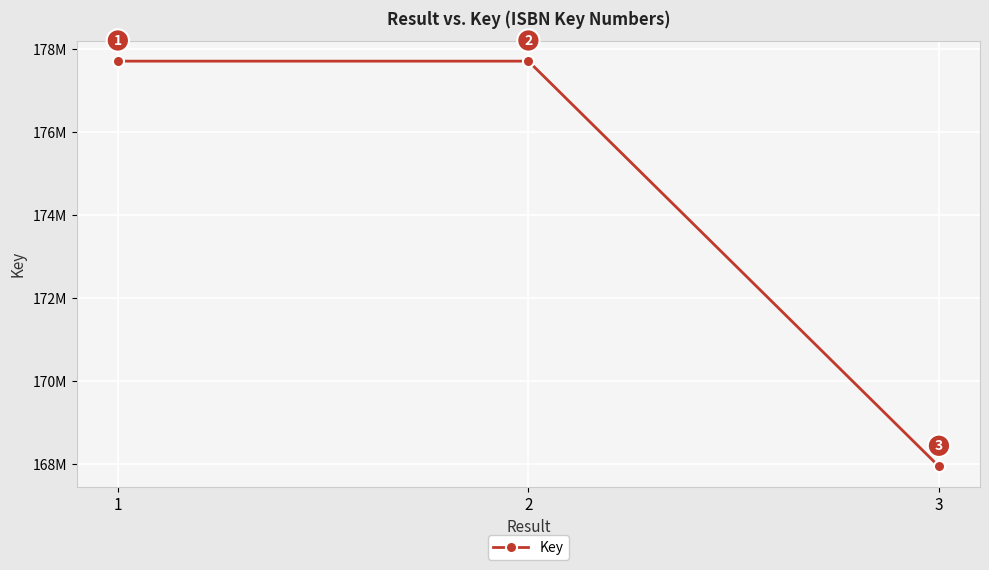

What is the sum of all values?

523371372